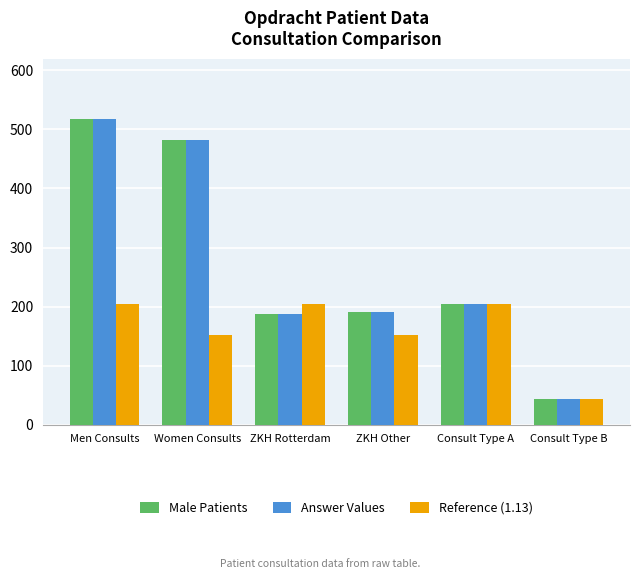

What is the value of the Reference (1.13) bar at the 4th from the left?

152